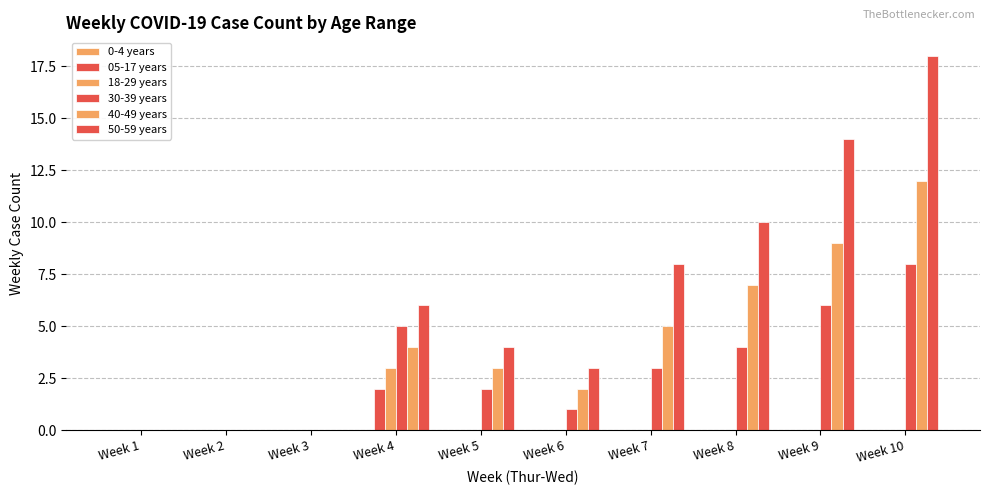

At how many categories does at least one series exceed 0?

7